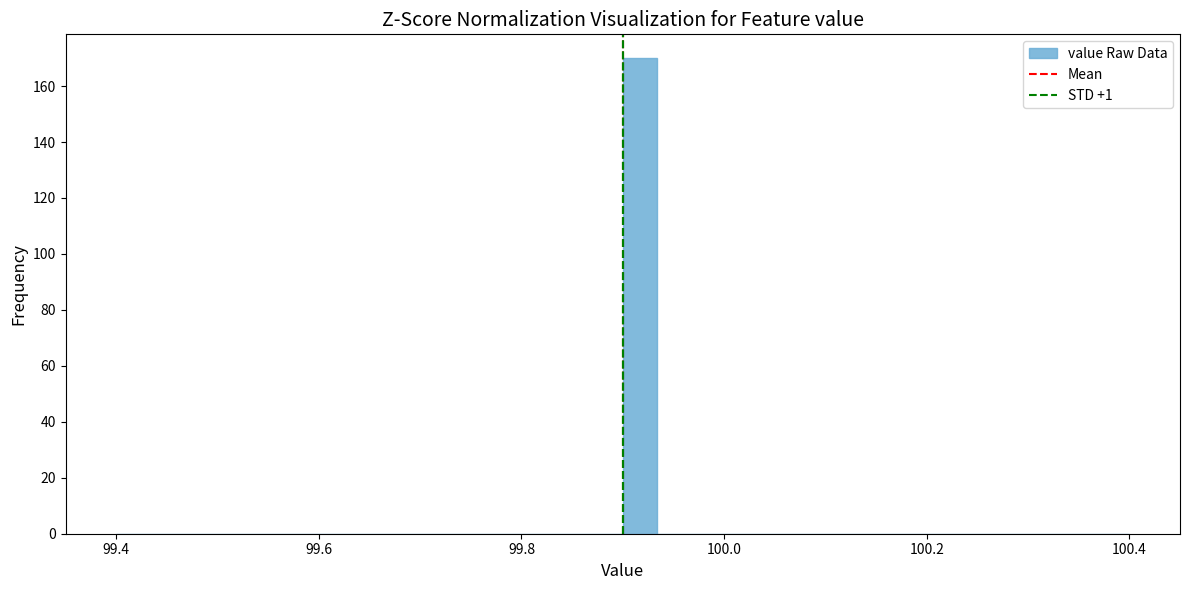

Read against the x-axis, roughly where is the centre of the tallest bar?

99.92